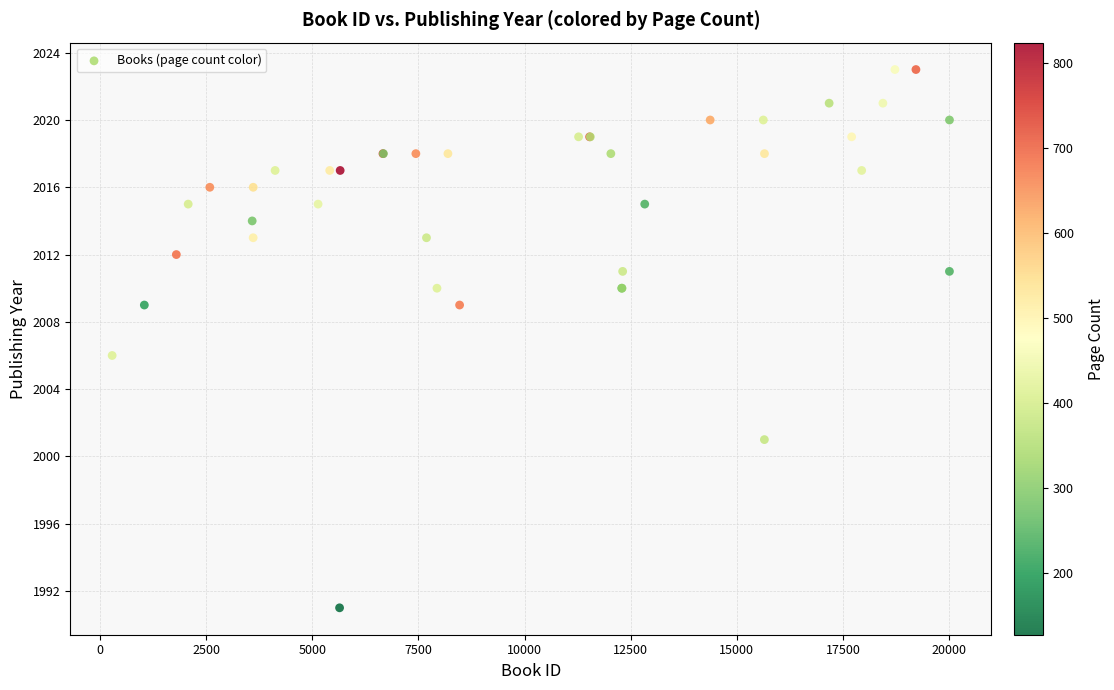

What Y value in the scatter plot is closest to 2007?

2006